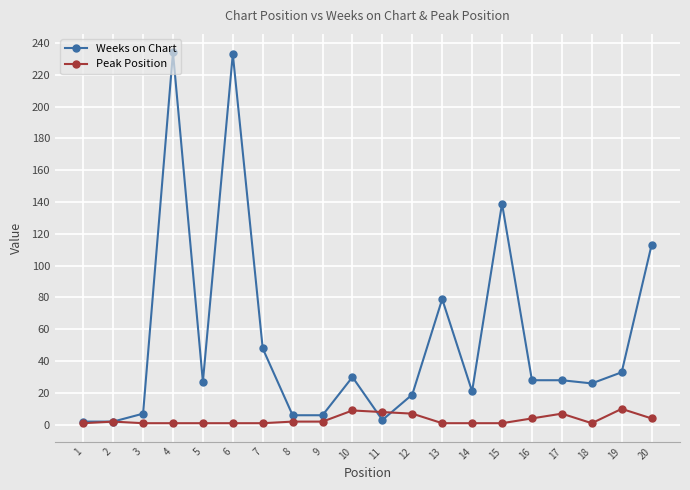

The value of Weeks on Chart at 18 is 40. True or false?

False